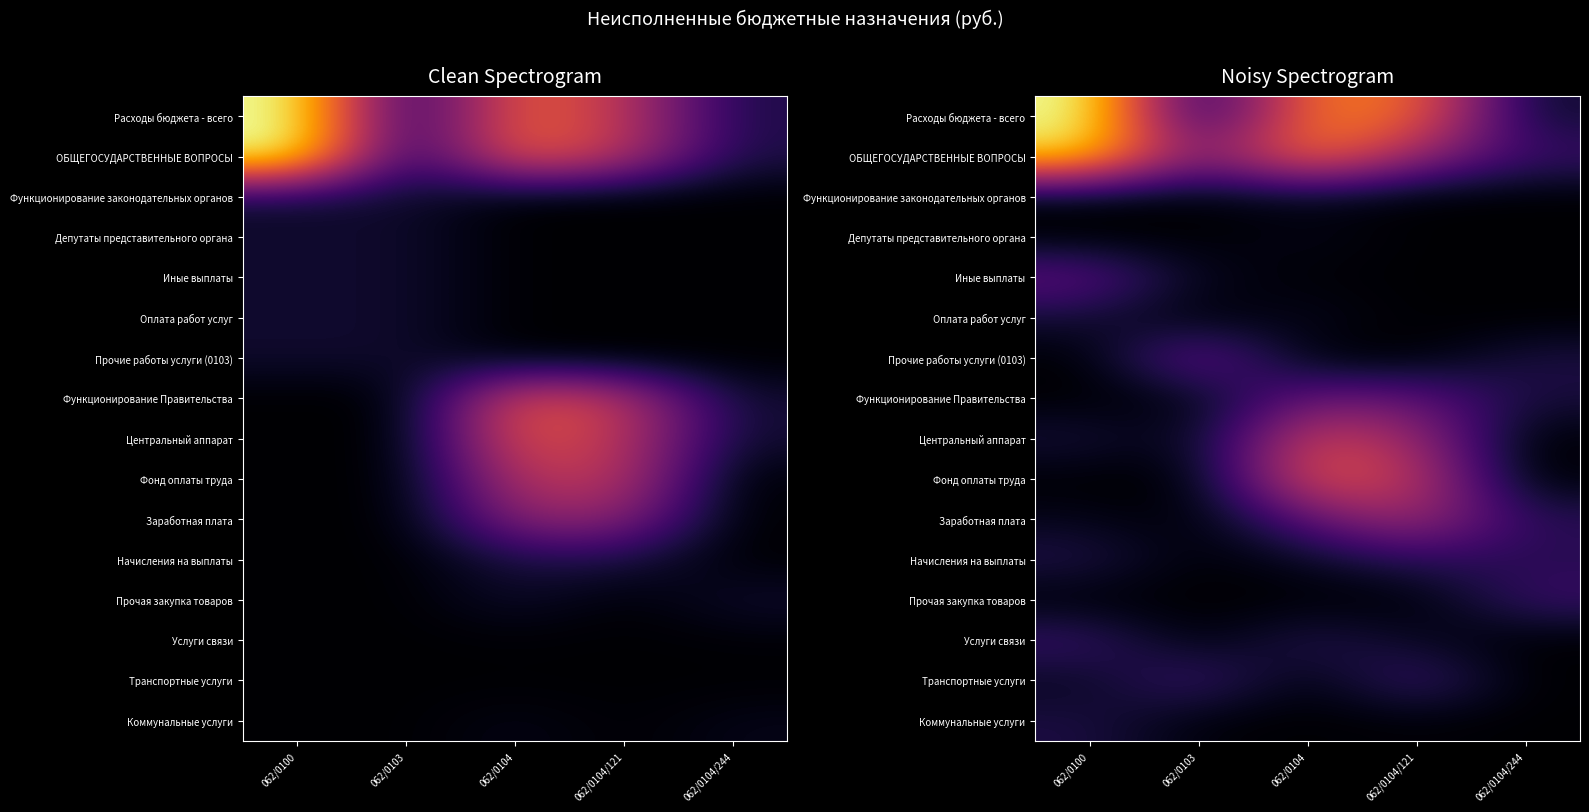

What is the difference between the highest and lowest values at 062/0103?

2560169.7